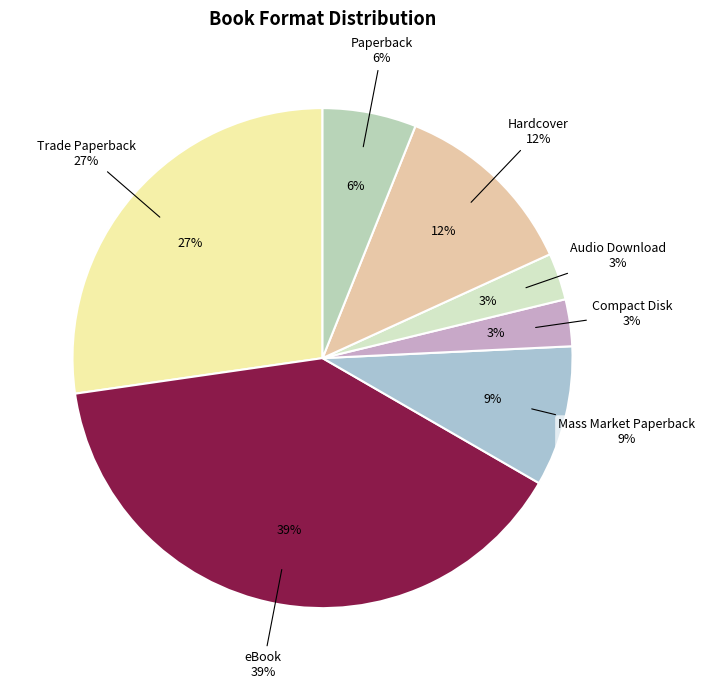

Which slice is the smallest?

Compact Disk